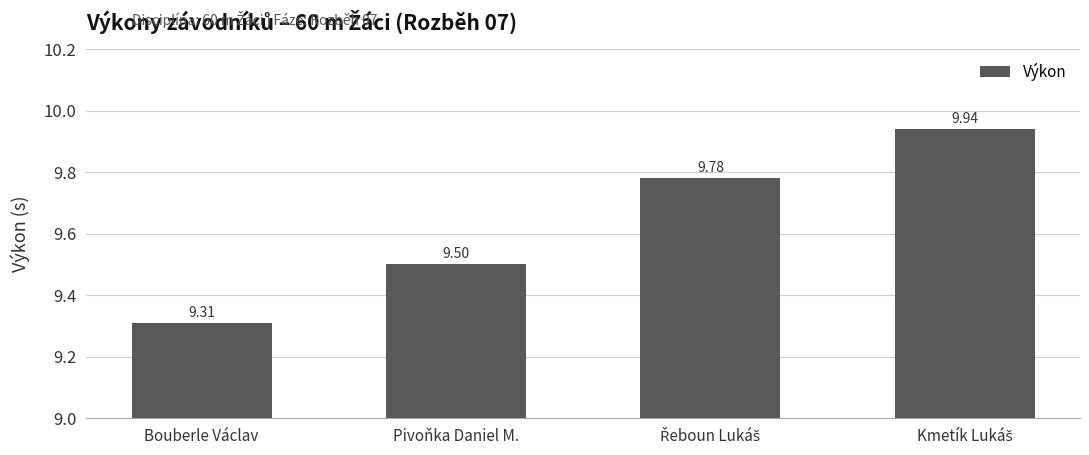

At which label is the value closest to 9?

Bouberle Václav